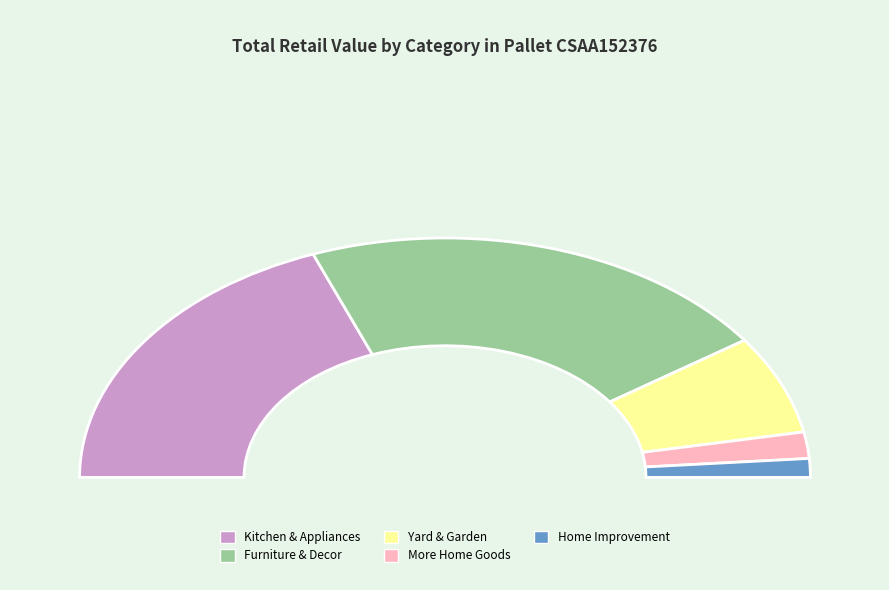

Approximately how many times larger is the value at Home Improvement compared to More Home Goods?

0.7